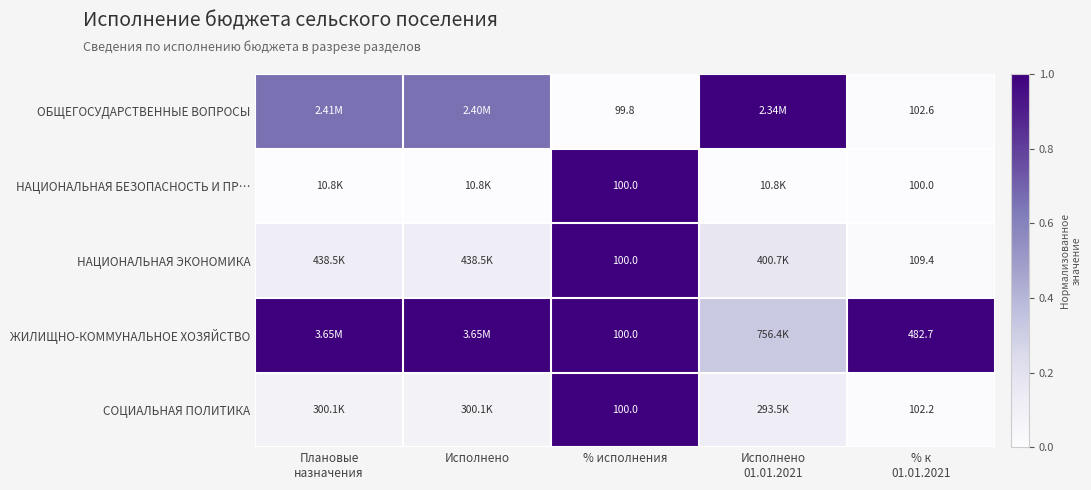

What is the spread (max minus min) of values at Плановые
назначения?

1.0